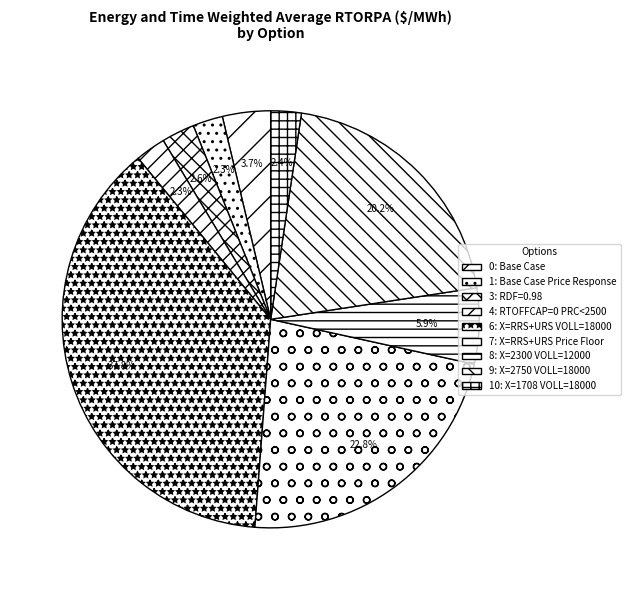

To the nearest percent, what is the combined percentage of 4: RTOFFCAP=0 PRC<2500 and 6: X=RRS+URS VOLL=18000?

40%